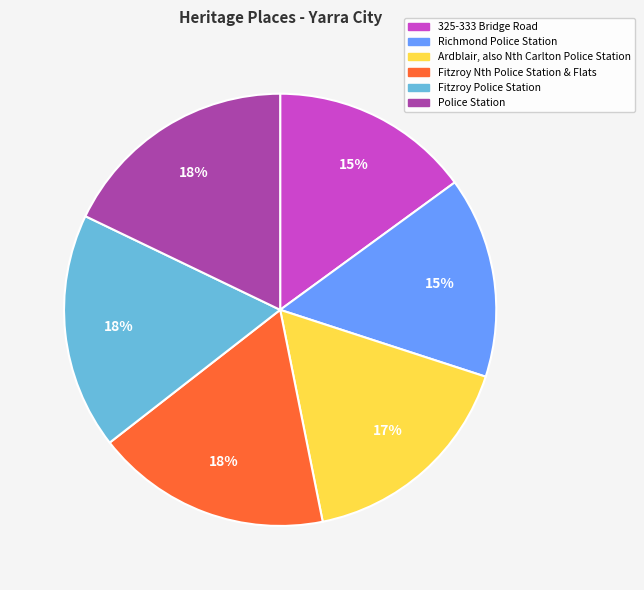

Do Fitzroy Police Station and Police Station together represent more than half of the pie?

No